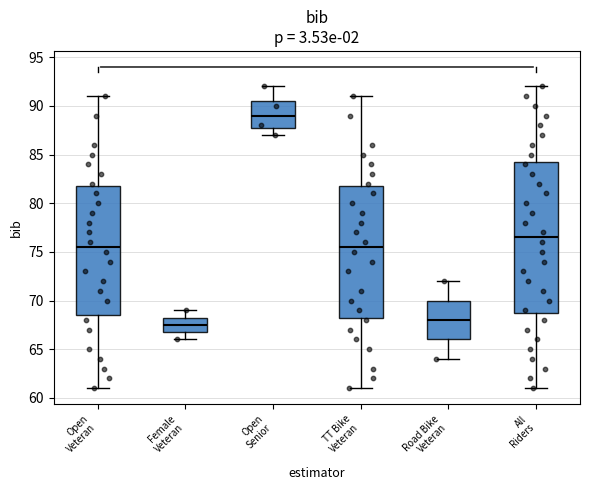

Reading left to right, read every box against the y-axis: the position of its median line, the range the box covers, and the ends of its whiskers. The values are not printed on the chart, so give them approximately, as read against the axis.

Open Veteran: median 75.5, box 68.5 to 82.0, whiskers 61.0 to 91.0
Female Veteran: median 67.5, box 67.0 to 68.5, whiskers 66.0 to 69.0
Open Senior: median 89.0, box 88.0 to 90.5, whiskers 87.0 to 92.0
TT Bike Veteran: median 75.5, box 68.5 to 82.0, whiskers 61.0 to 91.0
Road Bike Veteran: median 68.0, box 66.0 to 70.0, whiskers 64.0 to 72.0
All Riders: median 76.5, box 69.0 to 84.5, whiskers 61.0 to 92.0